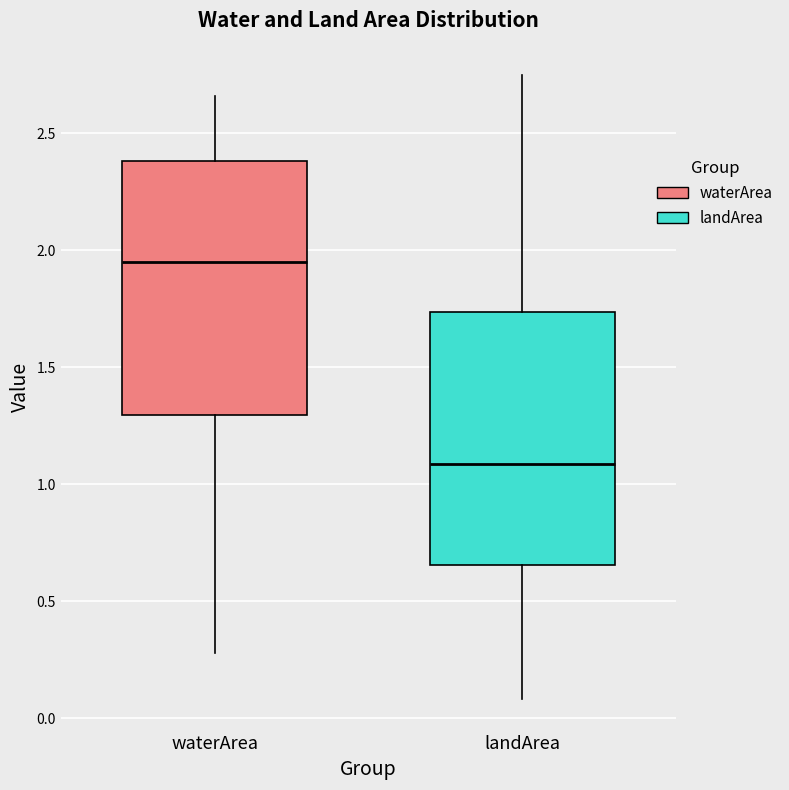

Where is the lower edge of the box for landArea on the y-axis? The values are not printed on the chart, so give them approximately, as read against the axis.

0.65